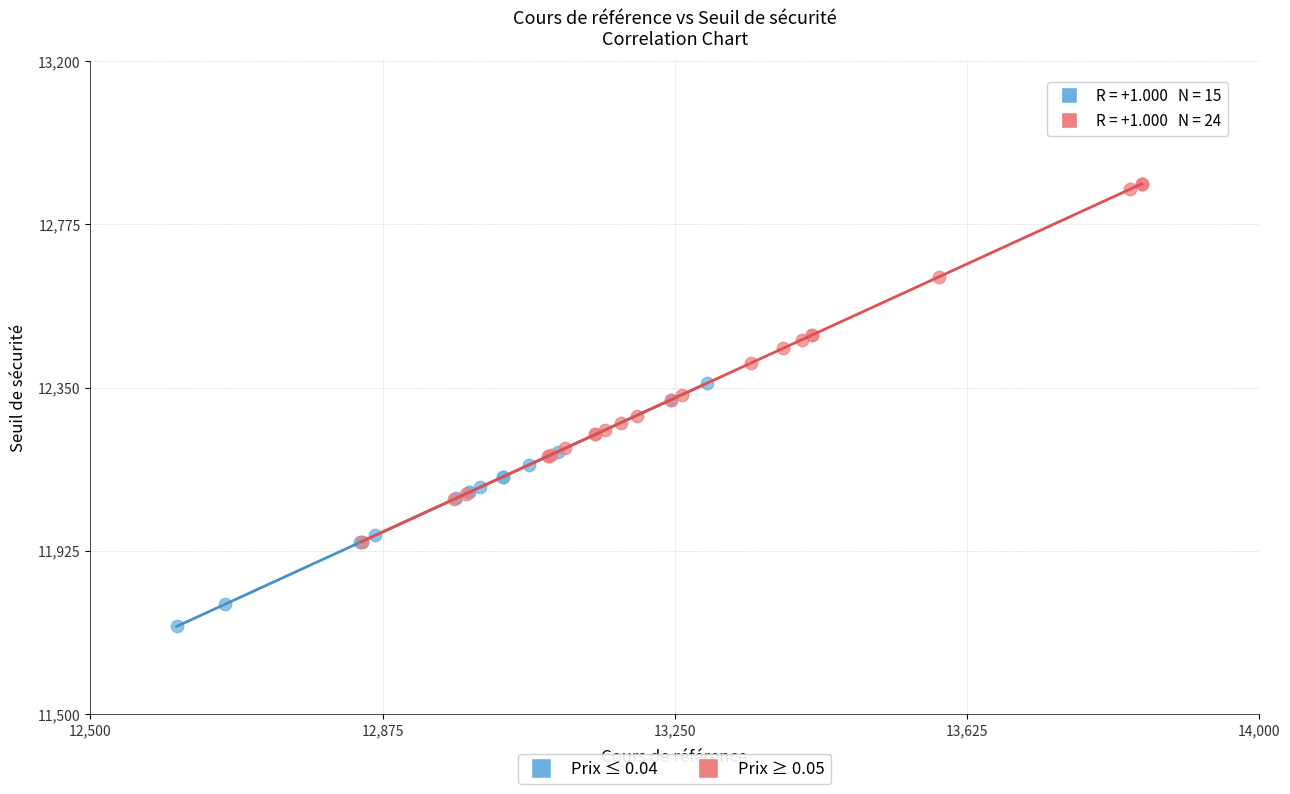

Which series reaches the minimum Y coordinate?

Prix ≤ 0.04